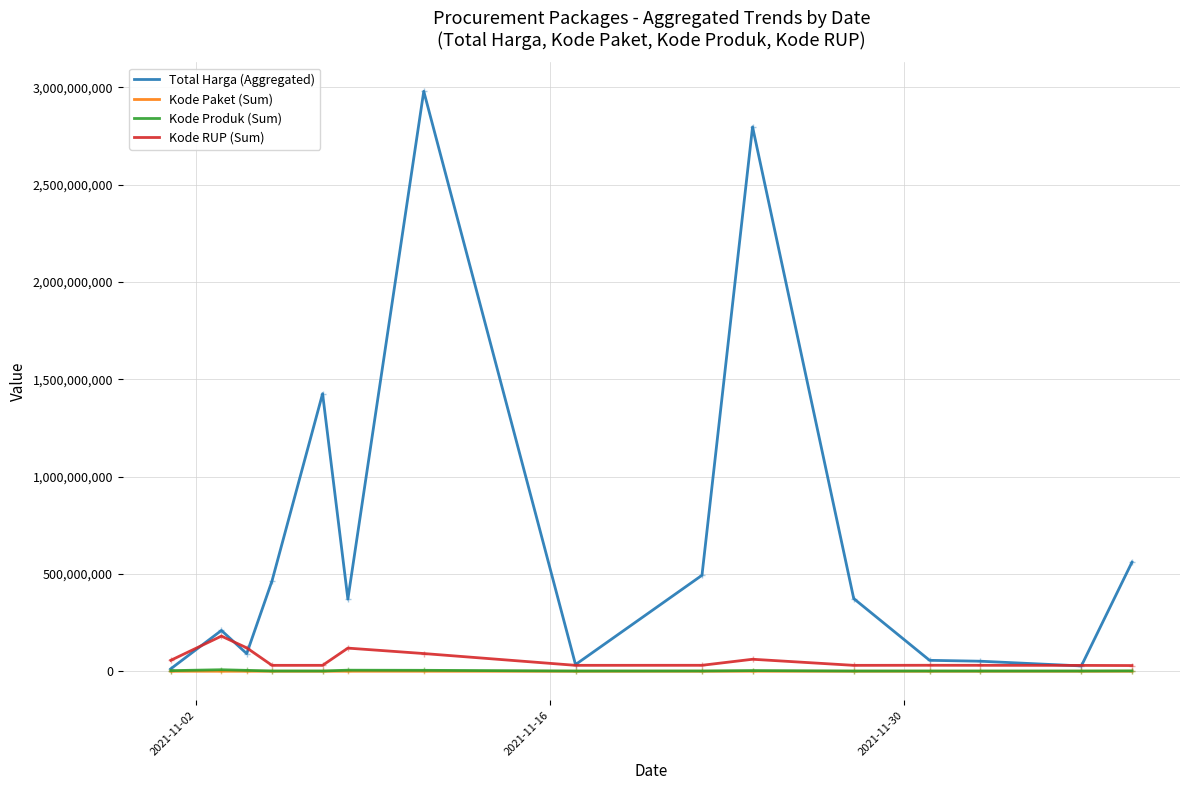

What is the maximum value shown in the chart?

2979233240